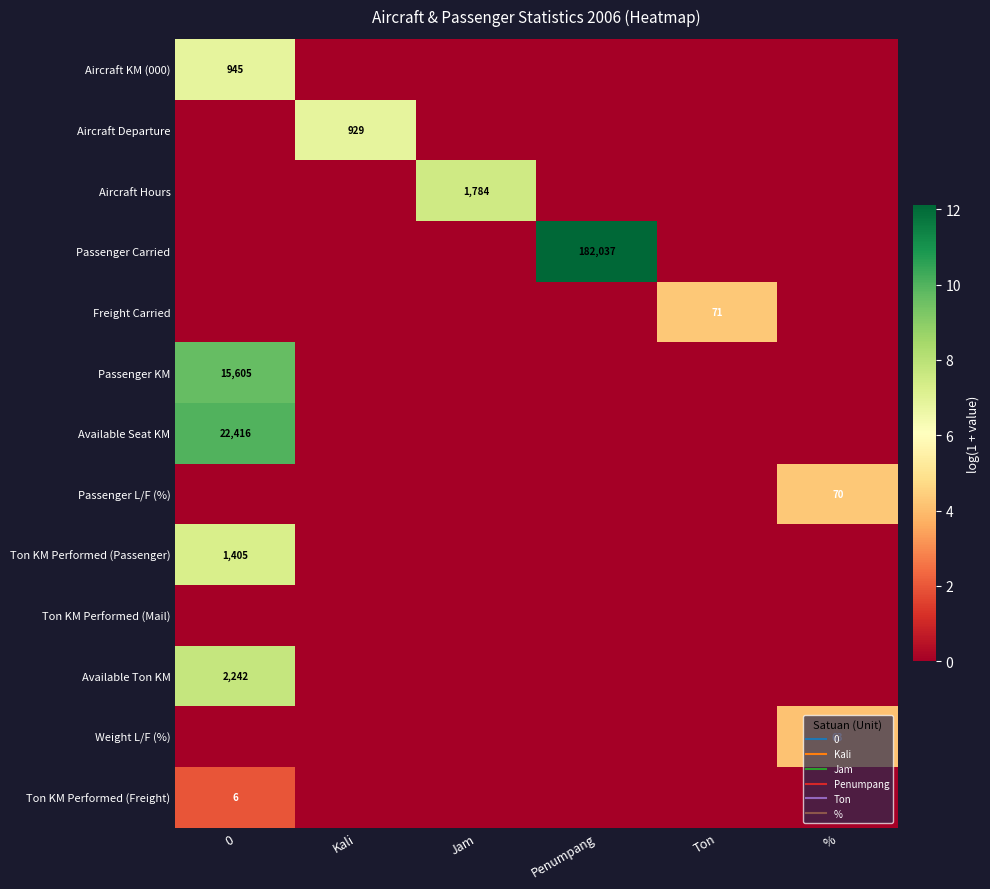

Rank the series at % from lowest to highest value.

Aircraft KM (000), Aircraft Departure, Aircraft Hours, Passenger Carried, Freight Carried, Passenger KM, Available Seat KM, Ton KM Performed (Passenger), Ton KM Performed (Mail), Available Ton KM, Ton KM Performed (Freight), Weight L/F (%), Passenger L/F (%)